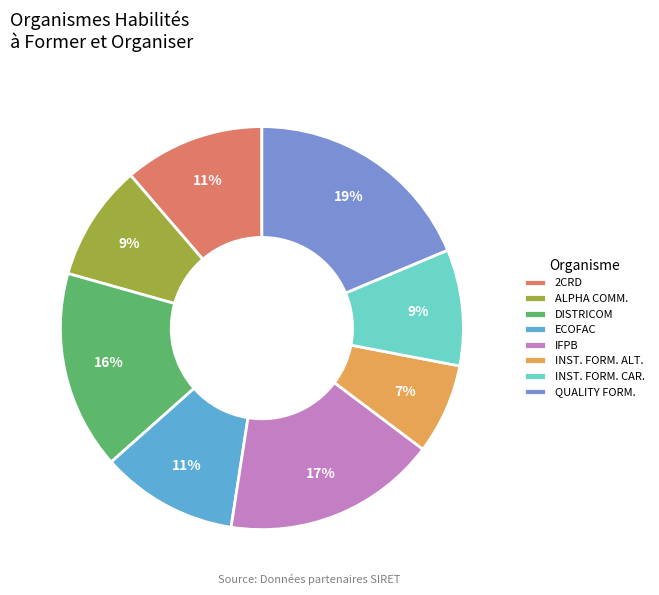

The ALPHA COMM. slice represents 9% of the pie. True or false?

True